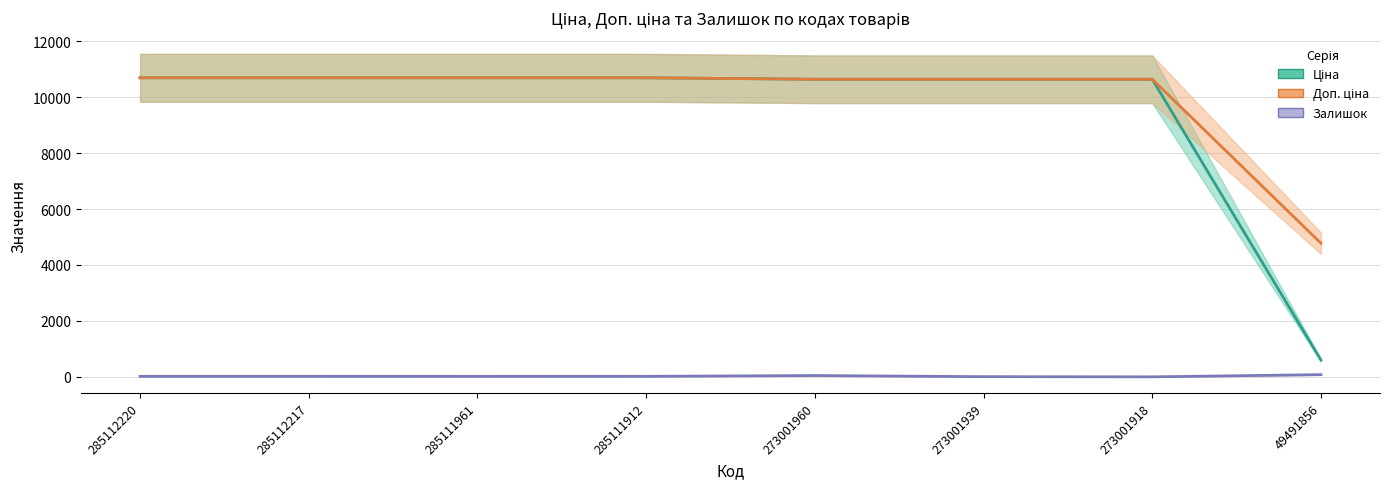

Reading left to right, what are all the values shown in this chart?

Ціна: 285112220=10690.9	285112217=10690.9	285111961=10690.9	285111912=10690.9	273001960=10638.2	273001939=10638.2	273001918=10638.2	49491856=597.0
Доп. ціна: 285112220=10690.9	285112217=10690.9	285111961=10690.9	285111912=10690.9	273001960=10638.2	273001939=10638.2	273001918=10638.2	49491856=4776.0
Залишок: 285112220=18.0	285112217=18.0	285111961=17.0	285111912=18.0	273001960=46.0	273001939=6.0	273001918=0.0	49491856=78.0